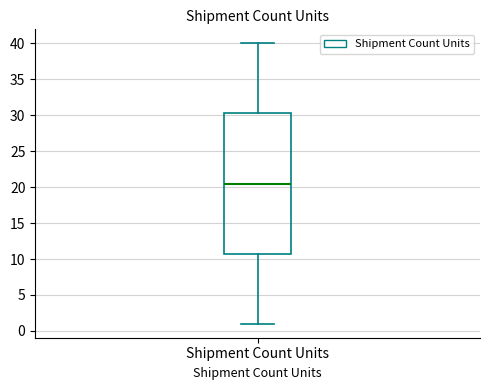

Where is the lower edge of the box for Shipment Count Units on the y-axis? The values are not printed on the chart, so give them approximately, as read against the axis.

11.0